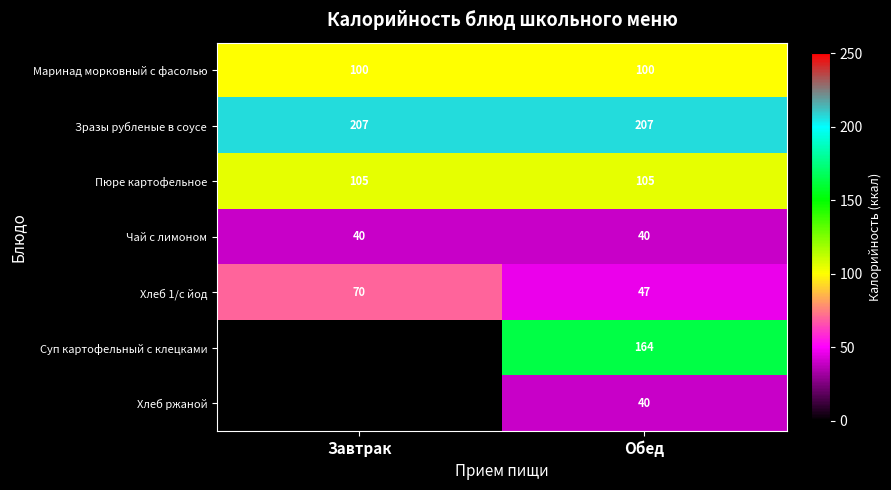

At which category is the sum across all series the highest?

Обед